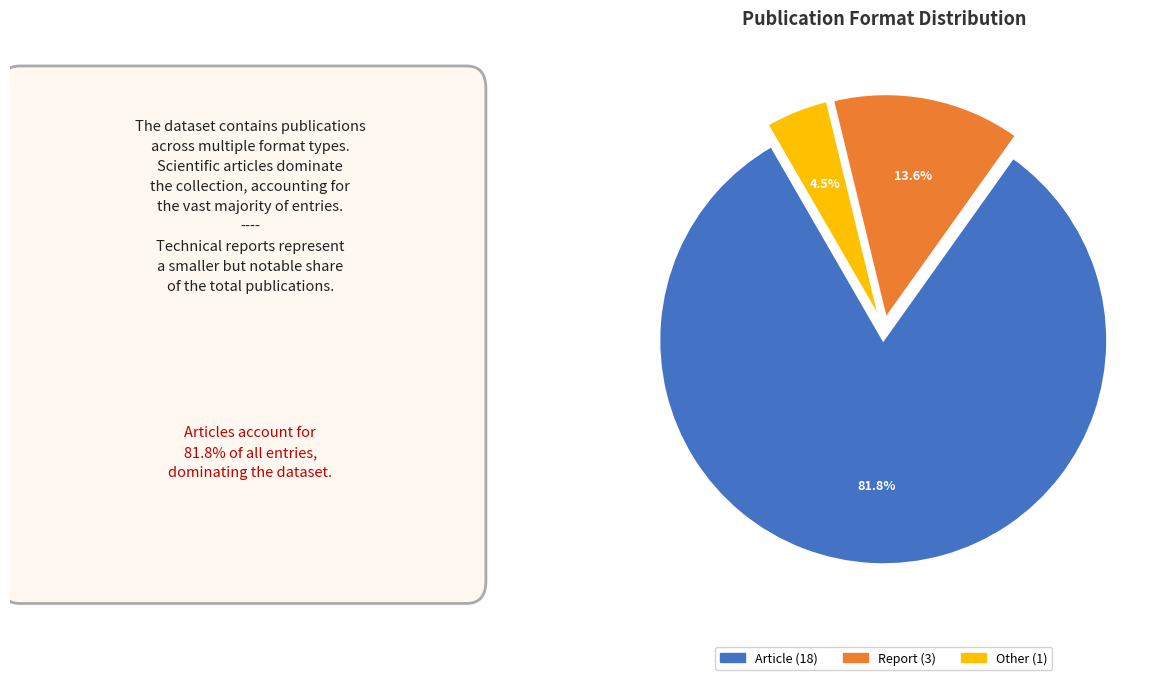

Does any single category account for the majority?

Yes